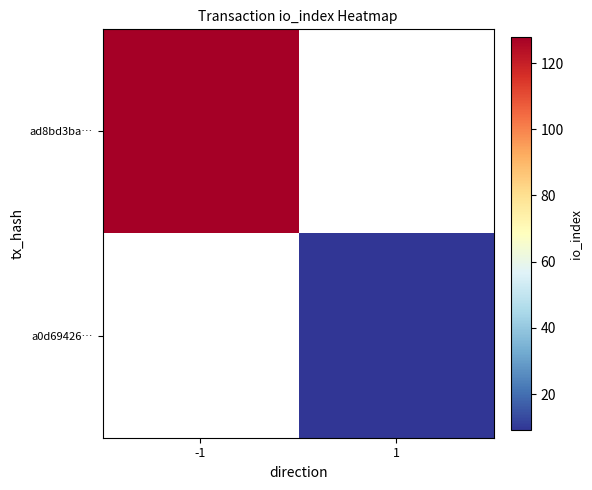

The ad8bd3ba… series shows 128.0 at -1. True or false?

True